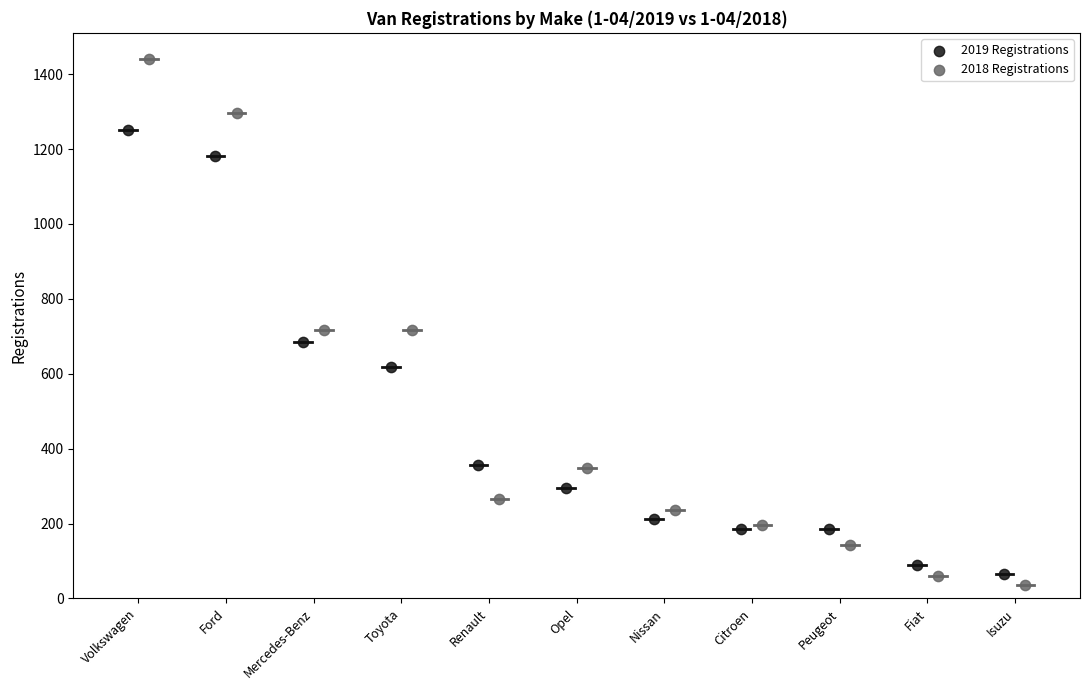

What are all the series names shown in the legend?

2019 Registrations, 2018 Registrations